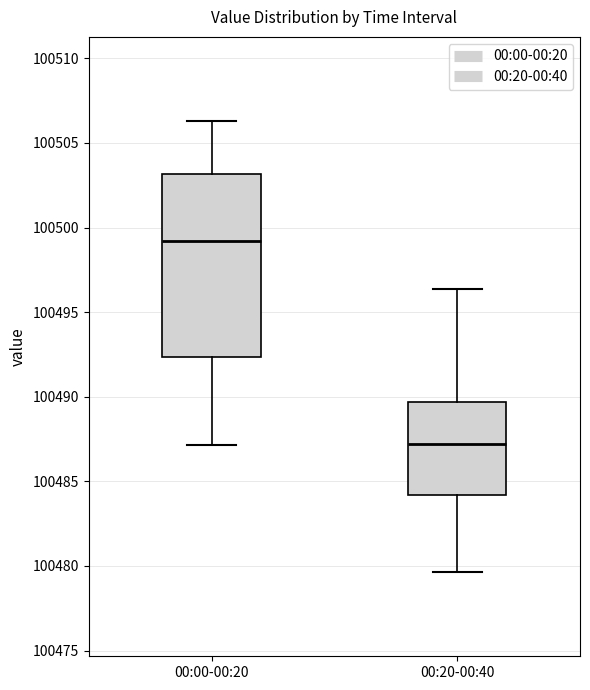

Which box has the lowest median line?

00:20-00:40